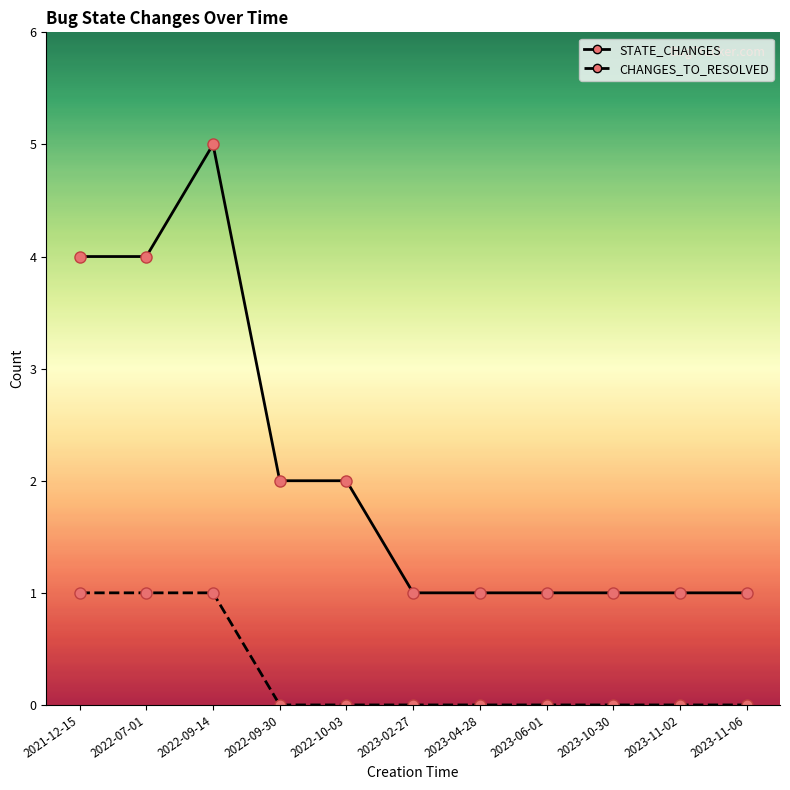

Which label corresponds to the smallest value in the chart?

2022-09-30